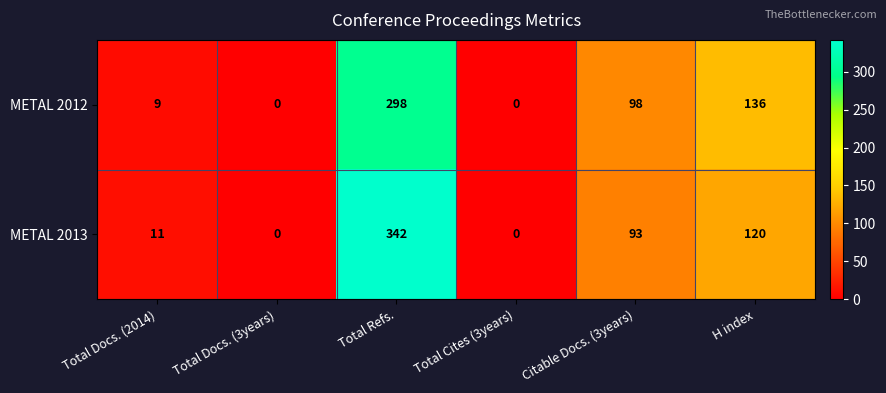

What is the highest value of the METAL 2013 series?

342